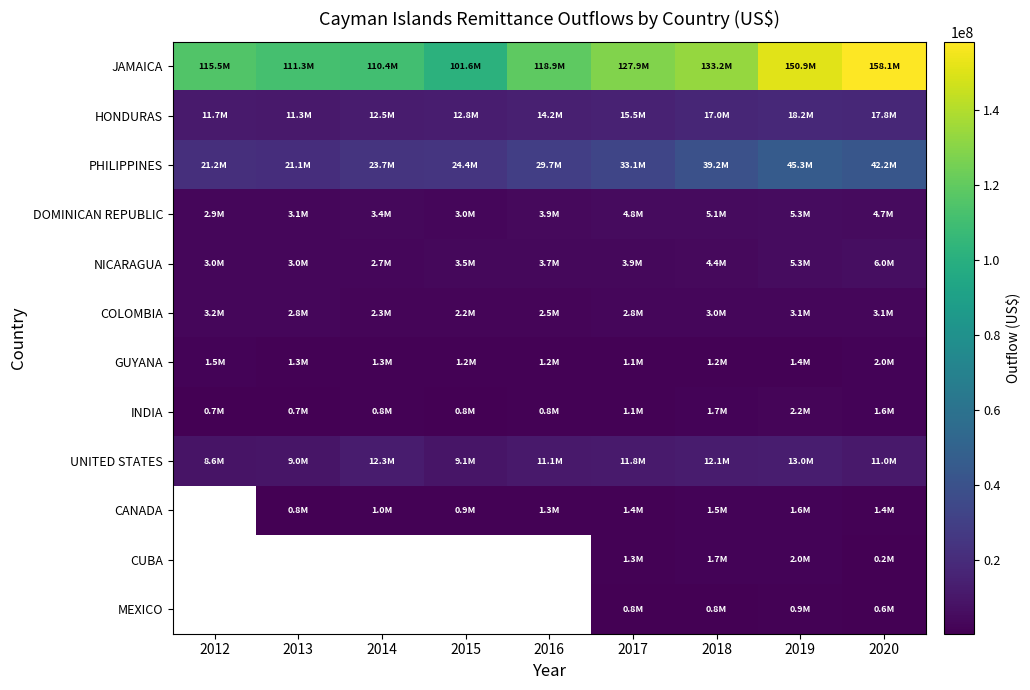

Count the number of categories in the chart.

9